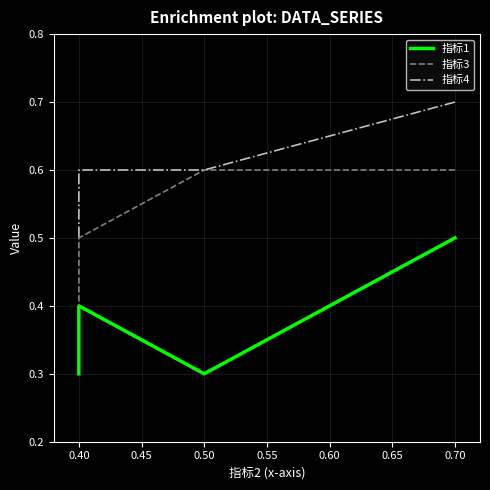

At which label is 指标1 closest to 0?

0.50